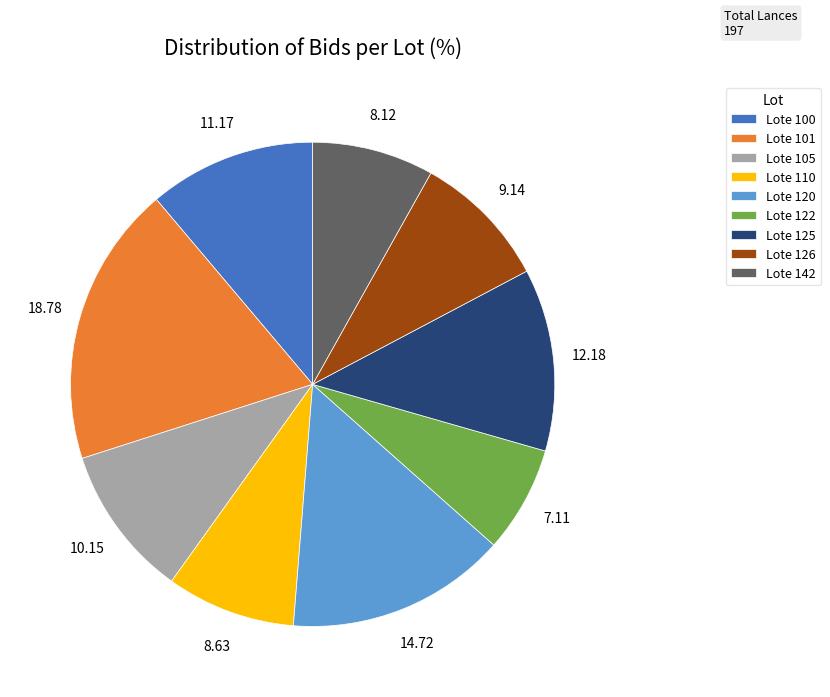

Between Lote 125 and Lote 122, which is larger?

Lote 125